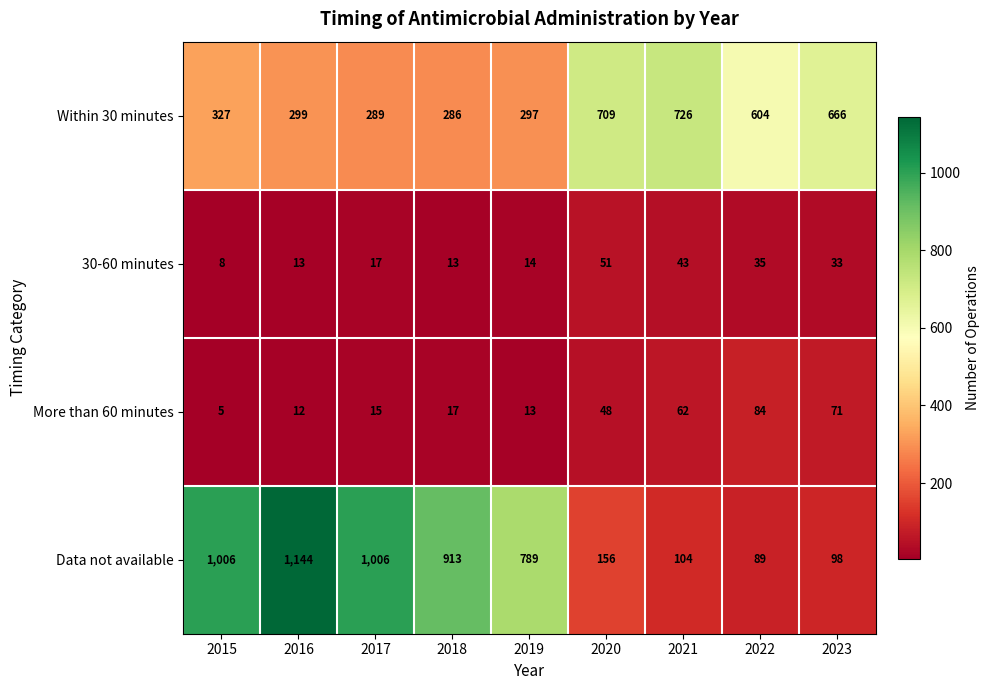

Is it true that Within 30 minutes equals 942 at 2022?

False